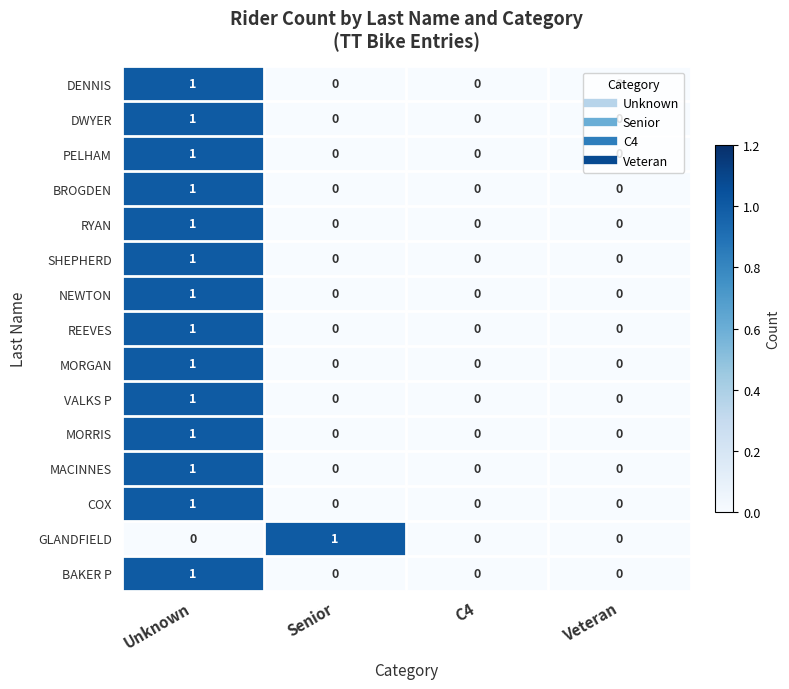

At which category is the sum across all series the highest?

Unknown